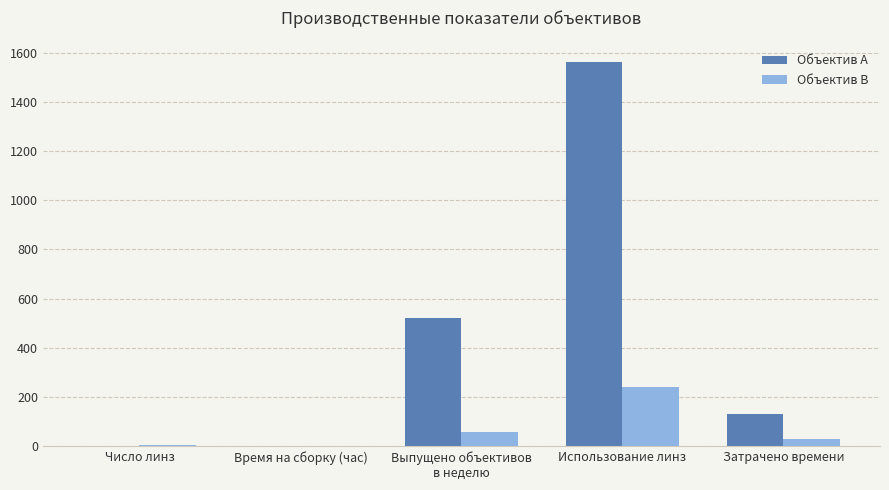

What is the greatest value displayed?

1560.0